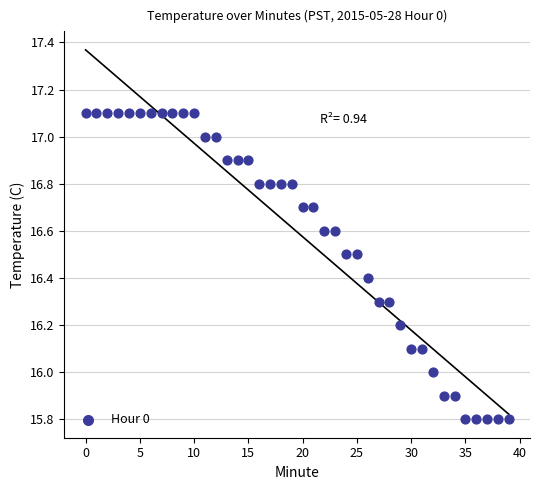

What is the range of Y values (max minus min)?

1.3